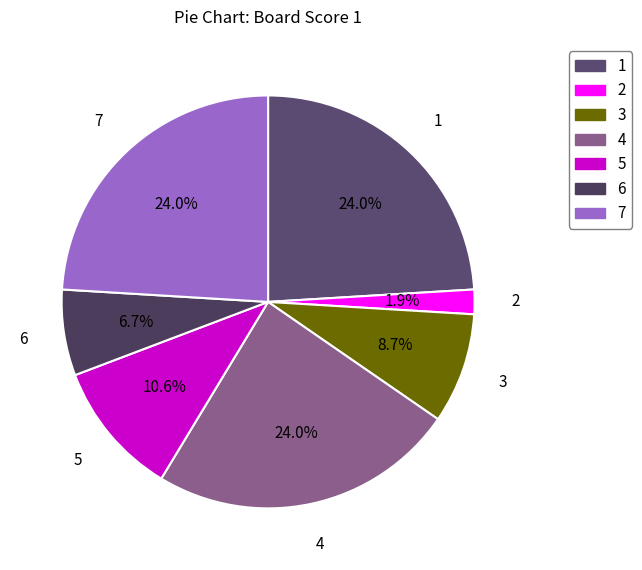

Does 6 represent more than half of the total?

No